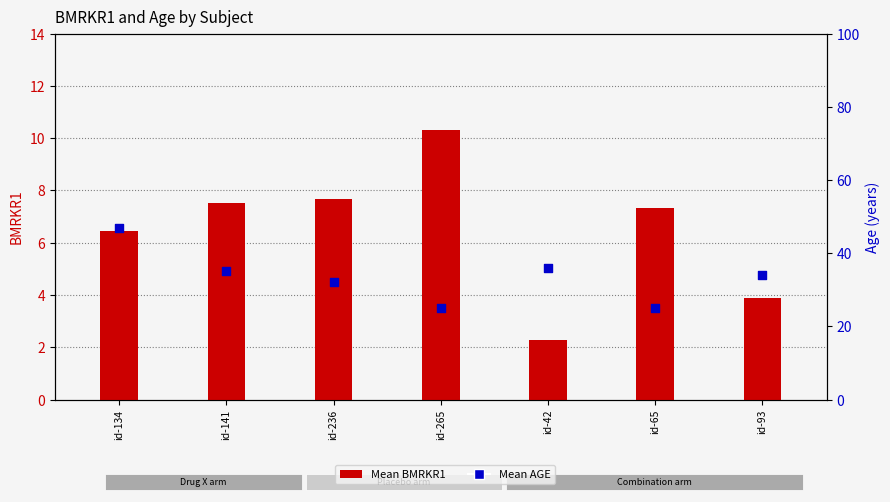

Which series contains the highest Y value?

Mean AGE